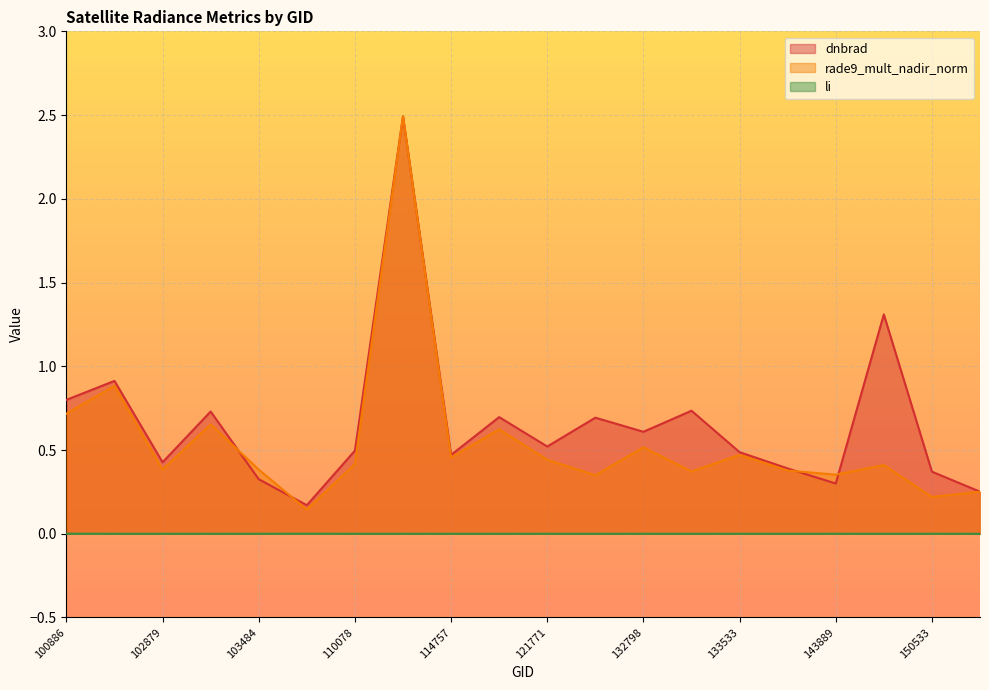

At which label is dnbrad closest to 1?

102759